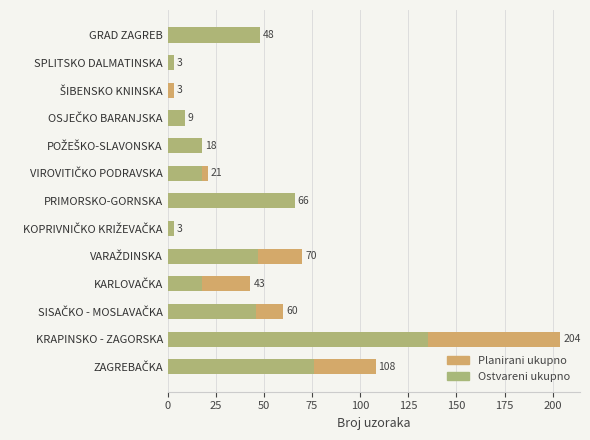

Is the value of Planirani ukupno at PRIMORSKO-GORNSKA greater than the value of Ostvareni ukupno at SPLITSKO DALMATINSKA?

Yes